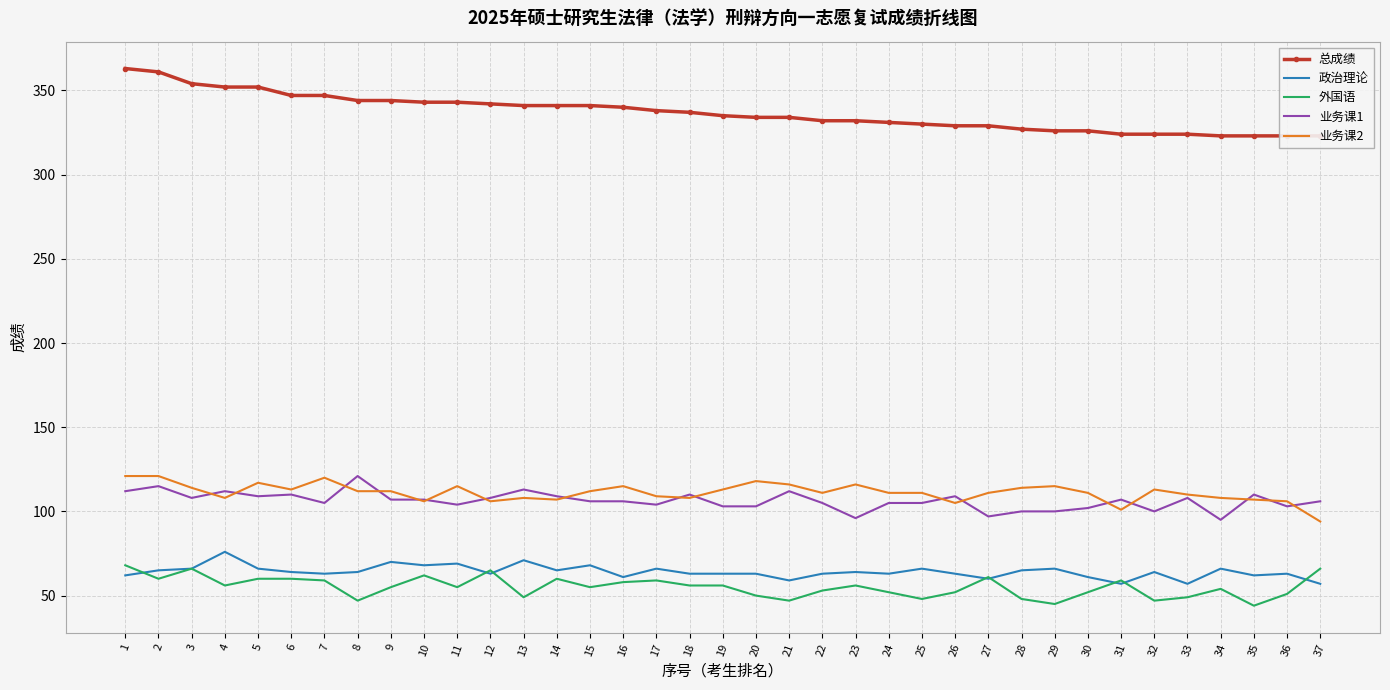

Reading left to right, what are all the values shown in this chart?

总成绩: 1=363	2=361	3=354	4=352	5=352	6=347	7=347	8=344	9=344	10=343	11=343	12=342	13=341	14=341	15=341	16=340	17=338	18=337	19=335	20=334	21=334	22=332	23=332	24=331	25=330	26=329	27=329	28=327	29=326	30=326	31=324	32=324	33=324	34=323	35=323	36=323	37=323
政治理论: 1=62	2=65	3=66	4=76	5=66	6=64	7=63	8=64	9=70	10=68	11=69	12=63	13=71	14=65	15=68	16=61	17=66	18=63	19=63	20=63	21=59	22=63	23=64	24=63	25=66	26=63	27=60	28=65	29=66	30=61	31=57	32=64	33=57	34=66	35=62	36=63	37=57
外国语: 1=68	2=60	3=66	4=56	5=60	6=60	7=59	8=47	9=55	10=62	11=55	12=65	13=49	14=60	15=55	16=58	17=59	18=56	19=56	20=50	21=47	22=53	23=56	24=52	25=48	26=52	27=61	28=48	29=45	30=52	31=59	32=47	33=49	34=54	35=44	36=51	37=66
业务课1: 1=112	2=115	3=108	4=112	5=109	6=110	7=105	8=121	9=107	10=107	11=104	12=108	13=113	14=109	15=106	16=106	17=104	18=110	19=103	20=103	21=112	22=105	23=96	24=105	25=105	26=109	27=97	28=100	29=100	30=102	31=107	32=100	33=108	34=95	35=110	36=103	37=106
业务课2: 1=121	2=121	3=114	4=108	5=117	6=113	7=120	8=112	9=112	10=106	11=115	12=106	13=108	14=107	15=112	16=115	17=109	18=108	19=113	20=118	21=116	22=111	23=116	24=111	25=111	26=105	27=111	28=114	29=115	30=111	31=101	32=113	33=110	34=108	35=107	36=106	37=94